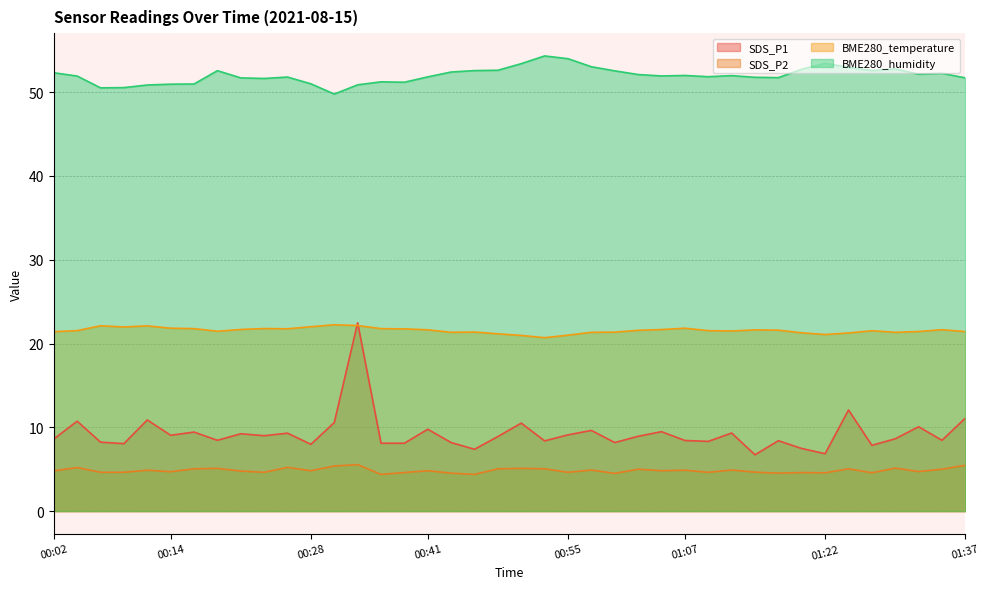

How many lines are shown in the chart?

4